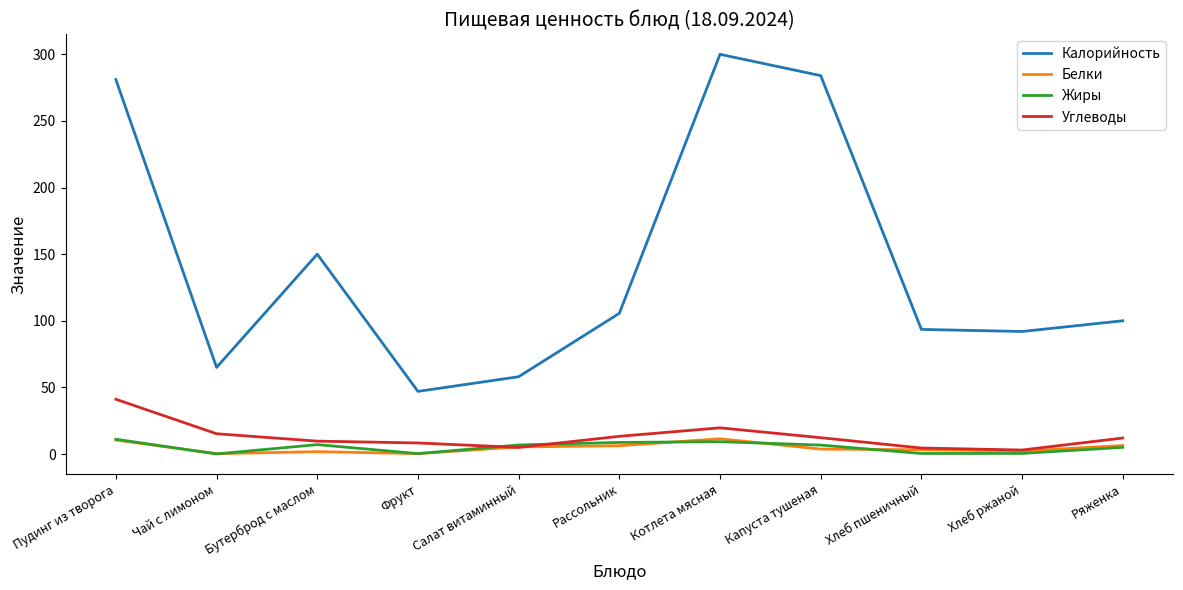

What is the sum of all Калорийность values?

1576.1